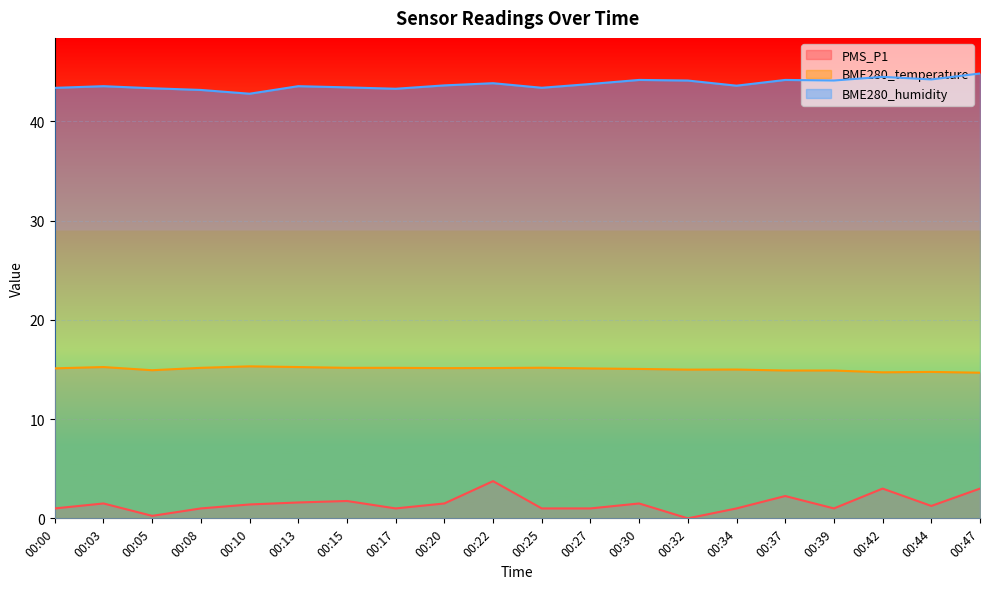

What is the sum of all BME280_temperature values?

301.0